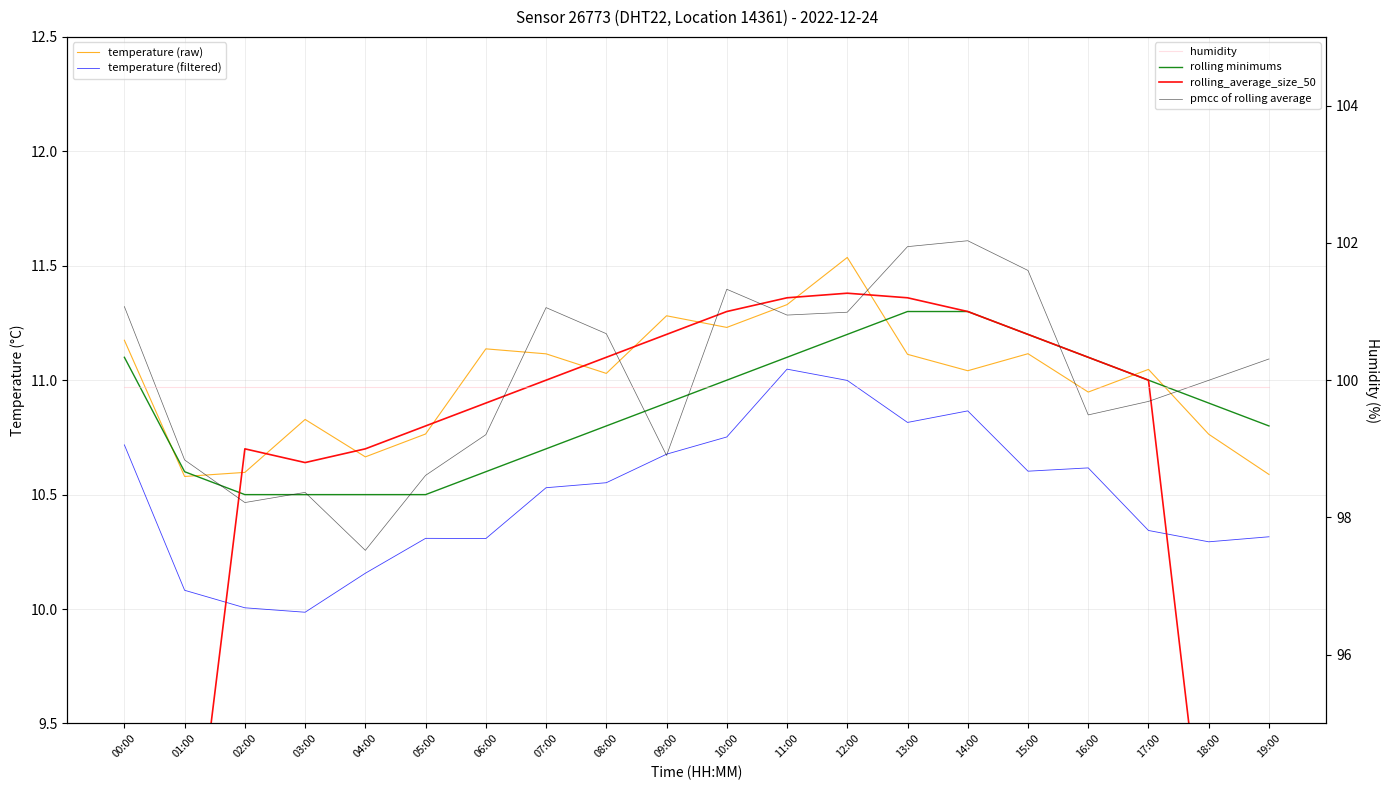

The value of pmcc of rolling average at 00:00 is 11.3. True or false?

True